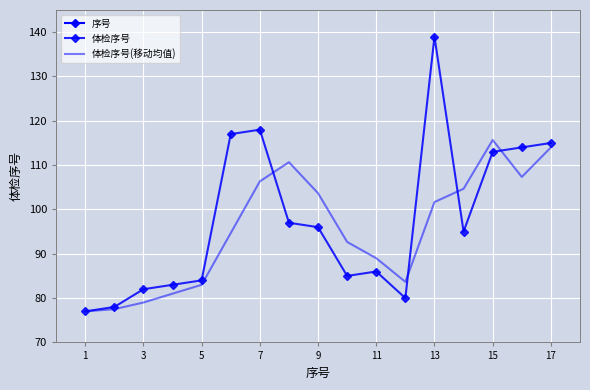

True or false: 体检序号(移动均值) and 体检序号 cross at least once.

True